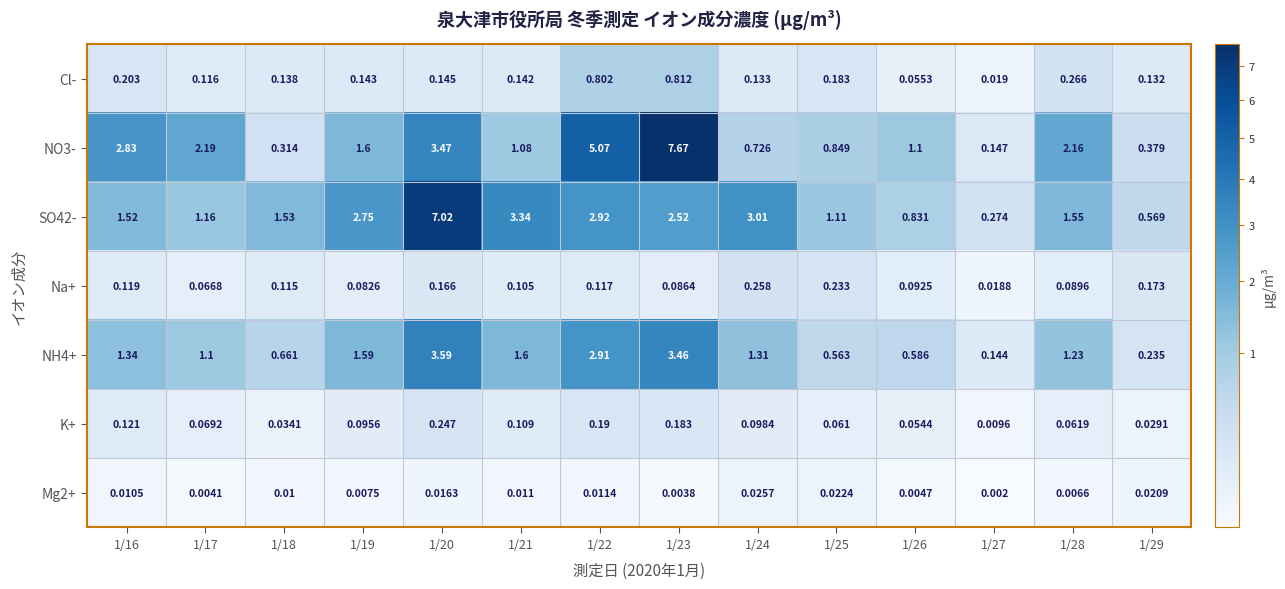

Is the value of Mg2+ at 1/28 greater than the value of Na+ at 1/24?

No